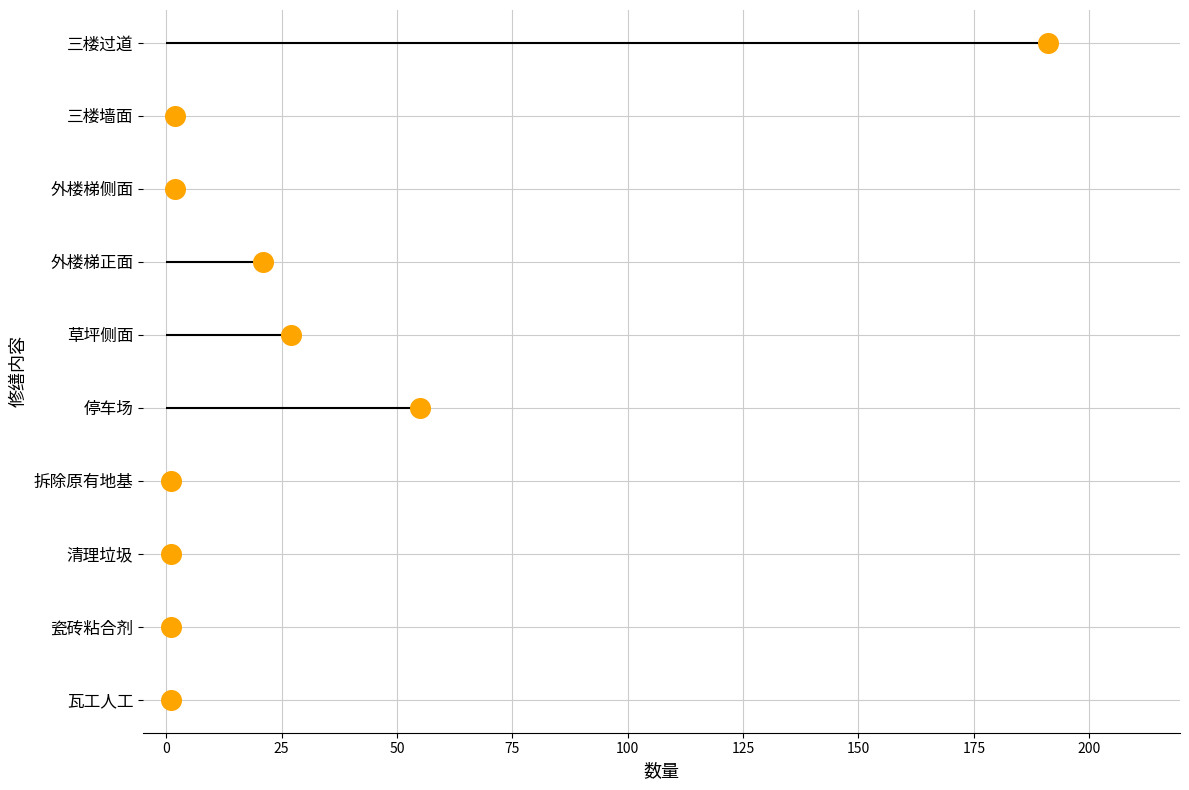

Which has a higher value, 200 or 50?

200